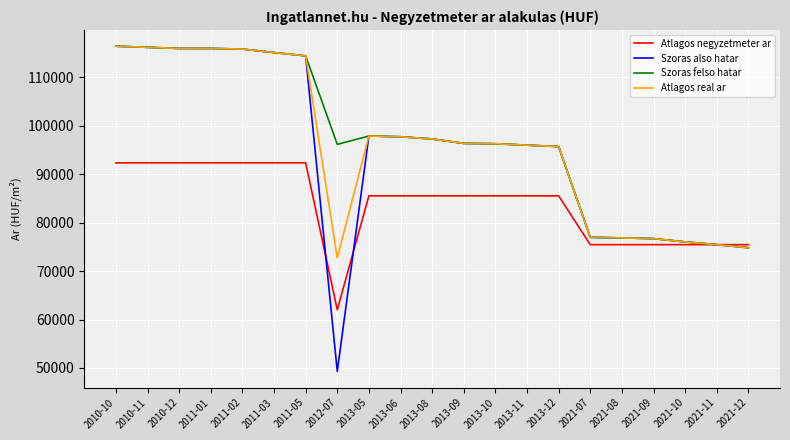

Which series has the largest range (max minus min)?

Szoras also hatar